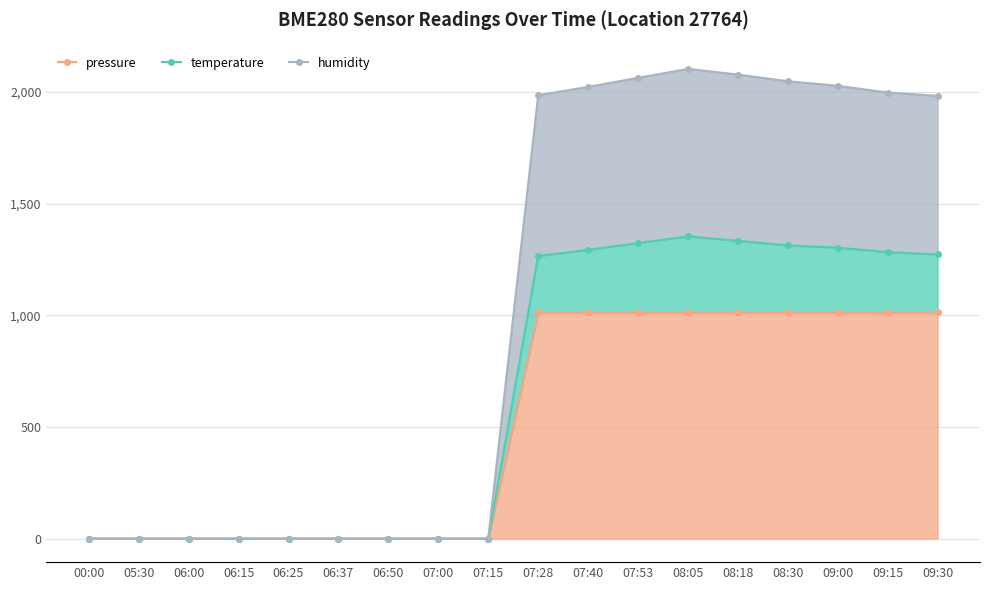

True or false: pressure and humidity cross at least once.

False